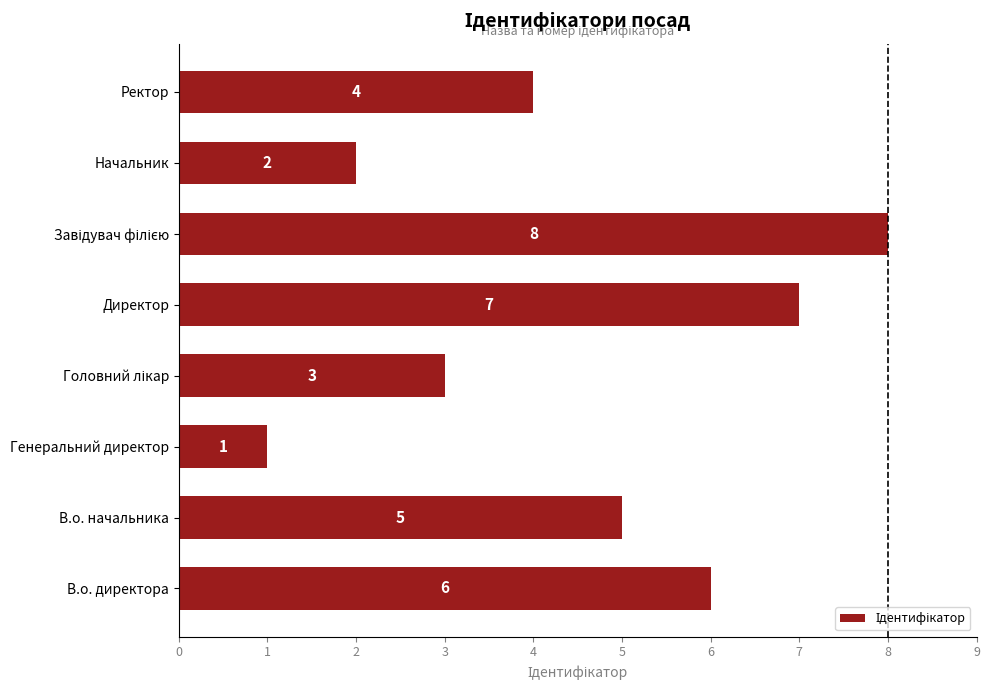

What is the change in value from В.о. директора to Генеральний директор?

-5